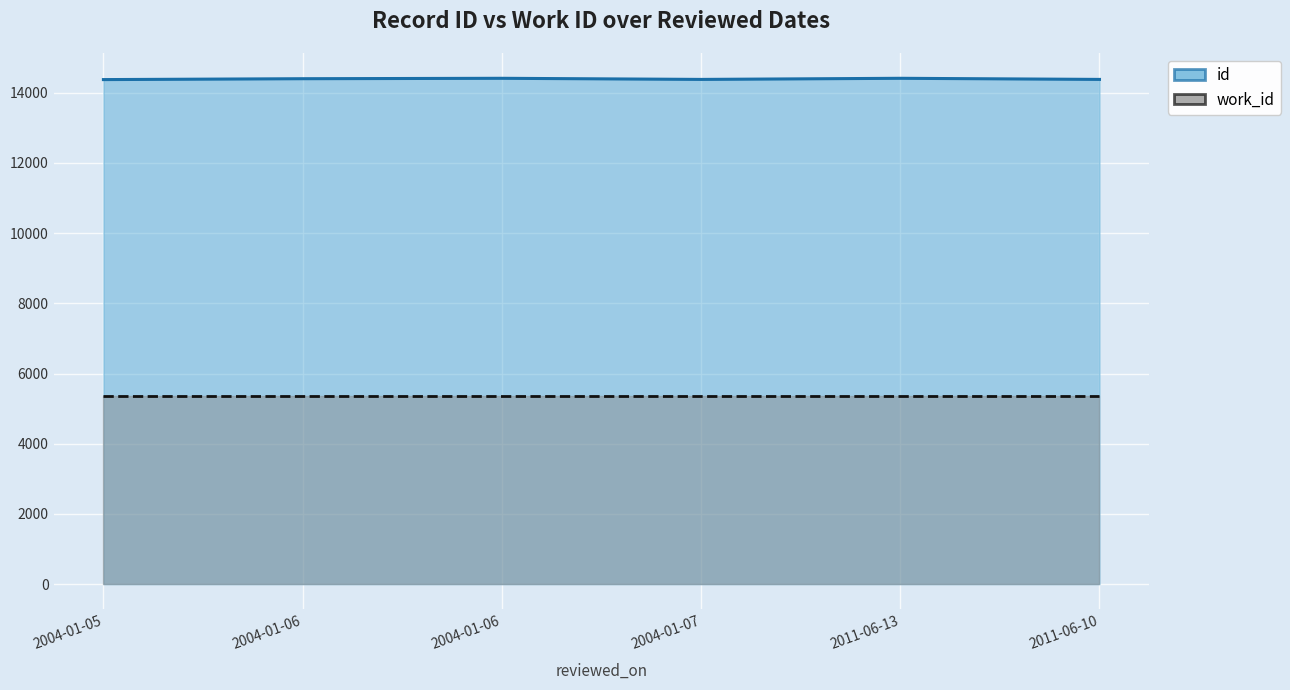

Read the value at 2011-06-13.

14413